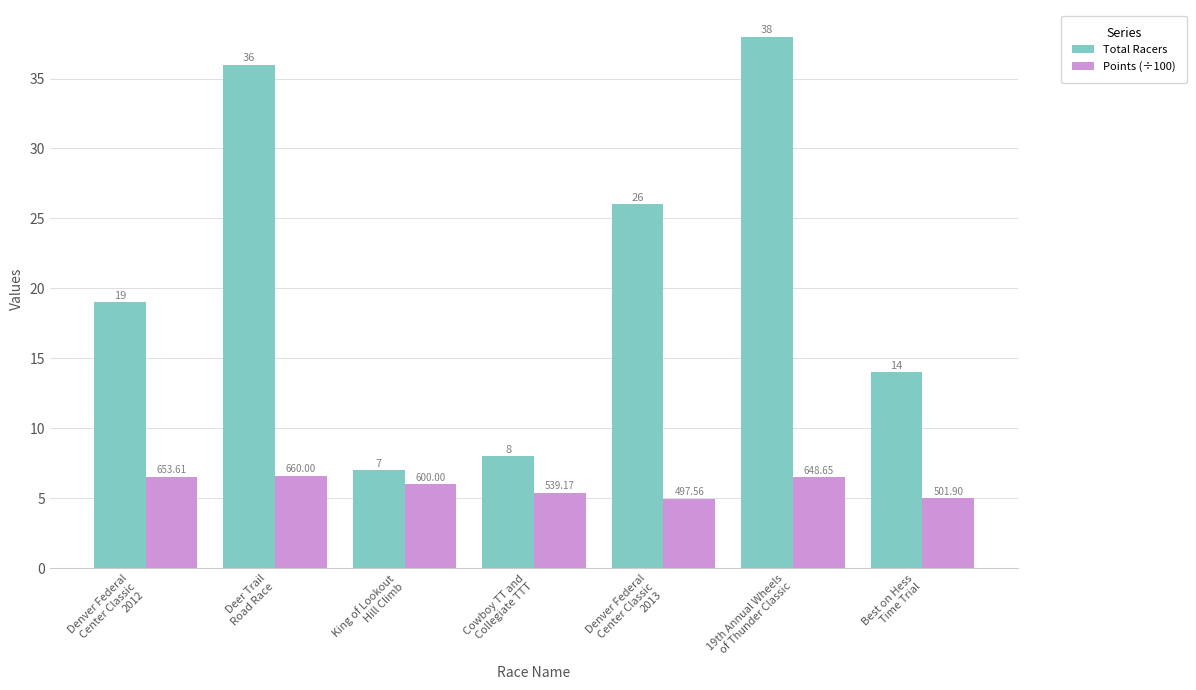

Rank the categories by Points (÷100) value from highest to lowest.

Deer Trail
Road Race, Denver Federal
Center Classic
2012, 19th Annual Wheels
of Thunder Classic, King of Lookout
Hill Climb, Cowboy TT and
Collegiate TTT, Best on Hess
Time Trial, Denver Federal
Center Classic
2013